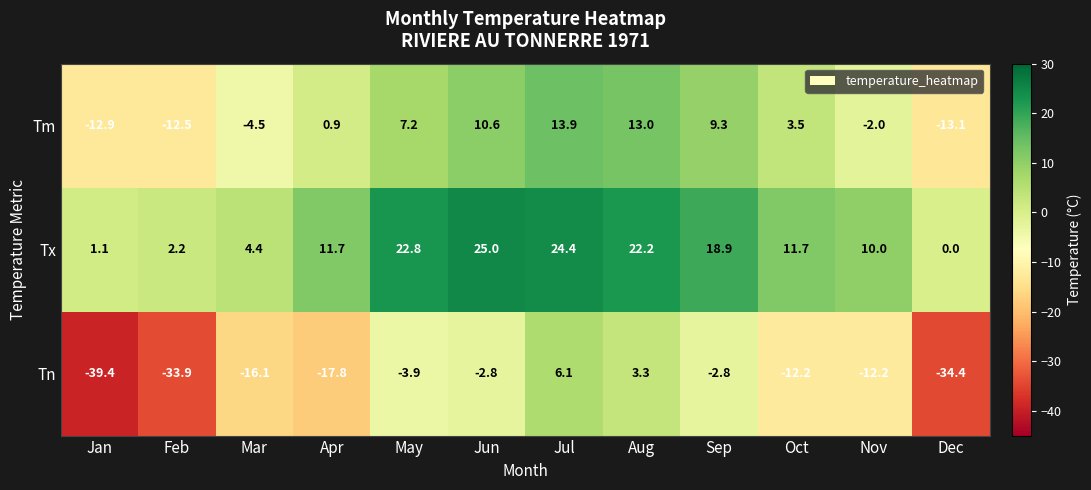

Between Feb and May, which series saw the biggest shift?

Tn